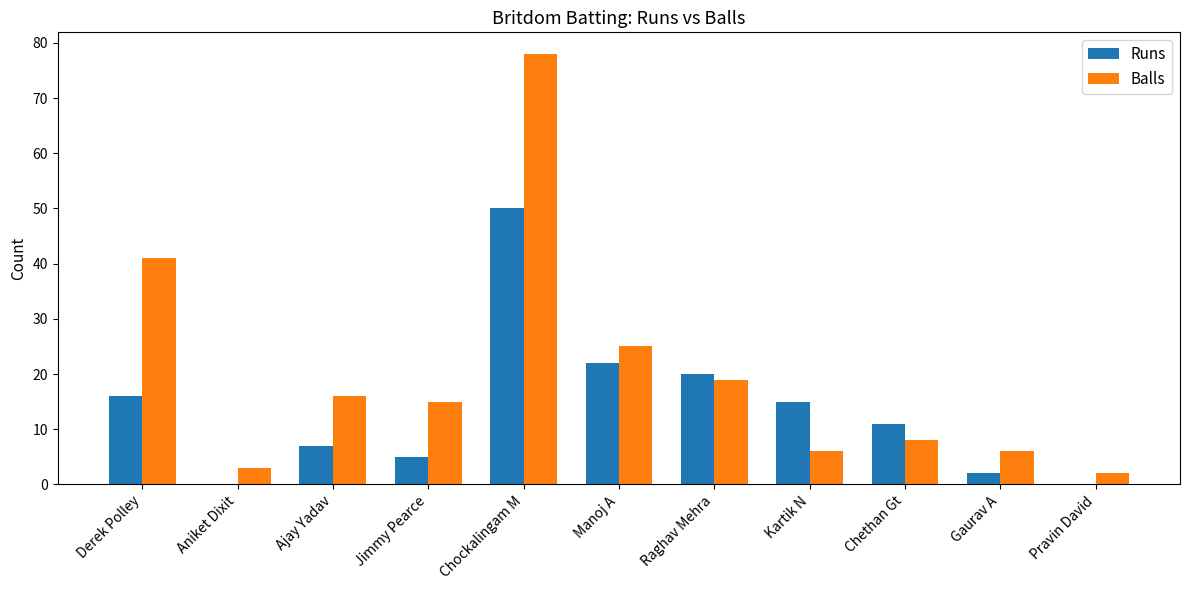

What is the total value across all series at Ajay Yadav?

23